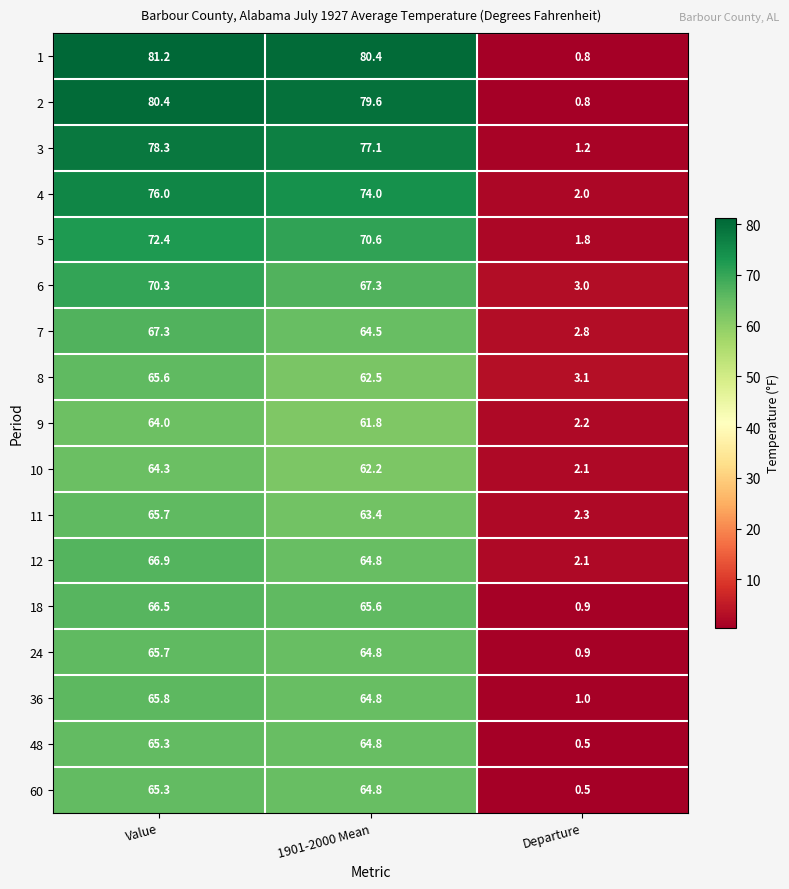

What is the difference between the second highest and minimum values in the 18 series?

64.7